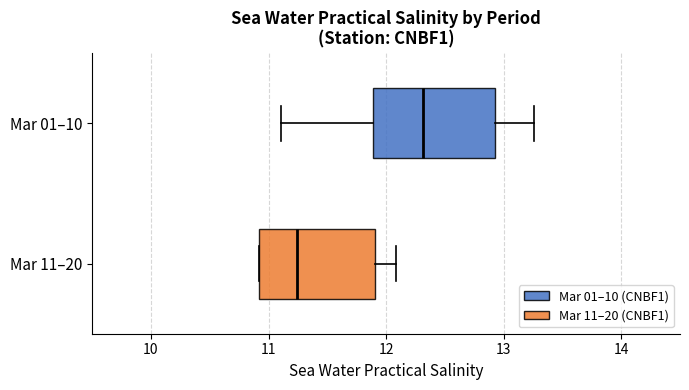

Where is the right edge of the box for Mar 01–10 on the x-axis? The values are not printed on the chart, so give them approximately, as read against the axis.

12.9